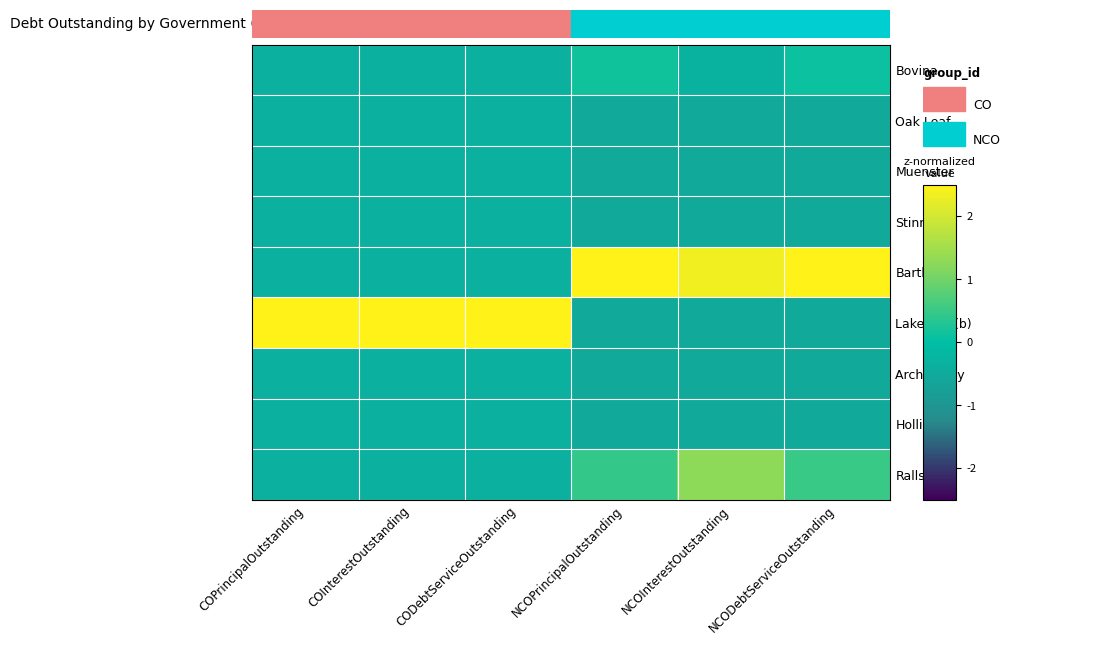

At which category is the sum across all series the highest?

COPrincipalOutstanding